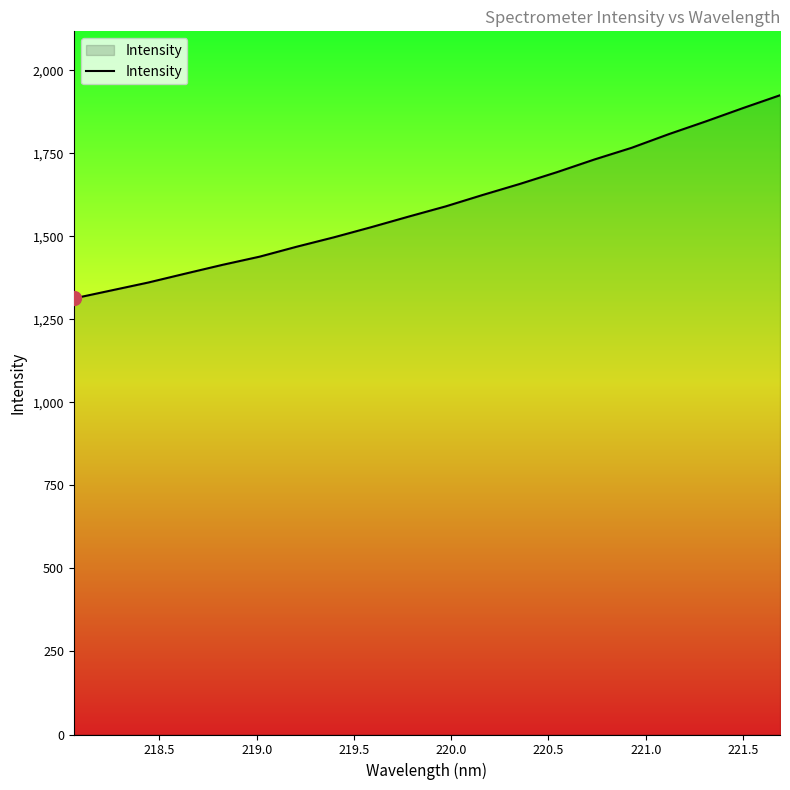

What is the smallest value displayed?

1312.8